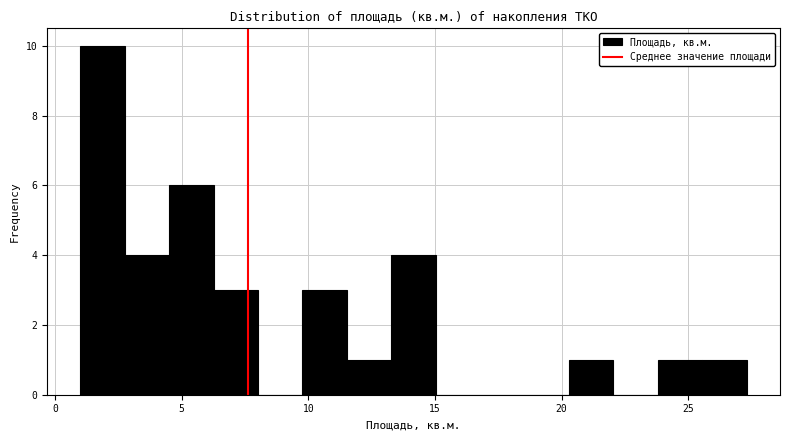

Around what value on the x-axis is the tallest bar? Give the approximate position of its centre, as read against the axis.

2.0